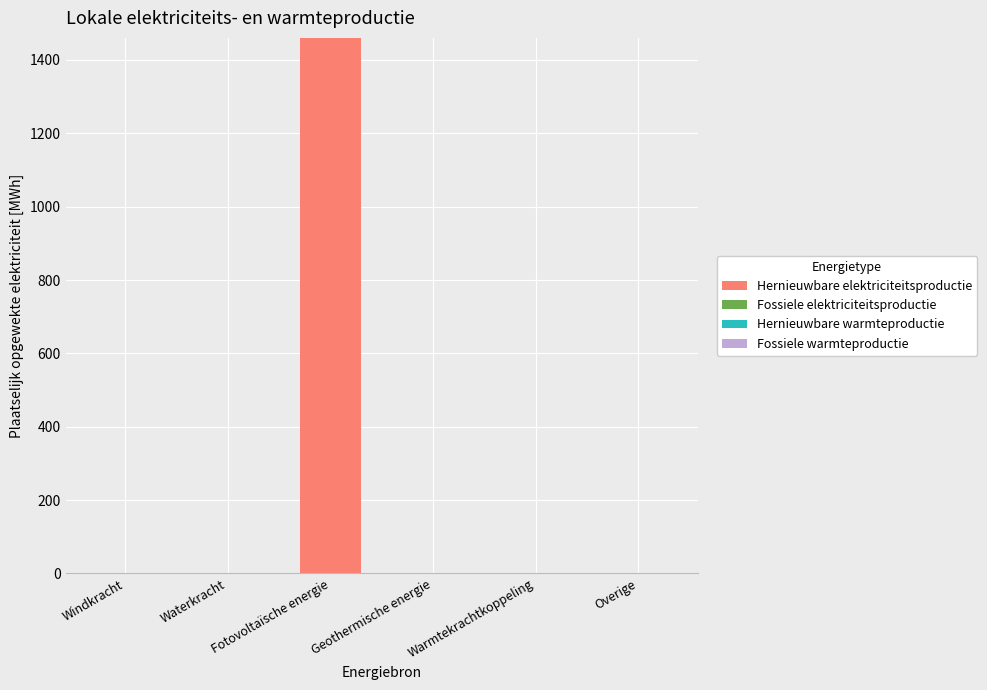

Which label corresponds to the largest value in the chart?

Fotovoltaïsche energie